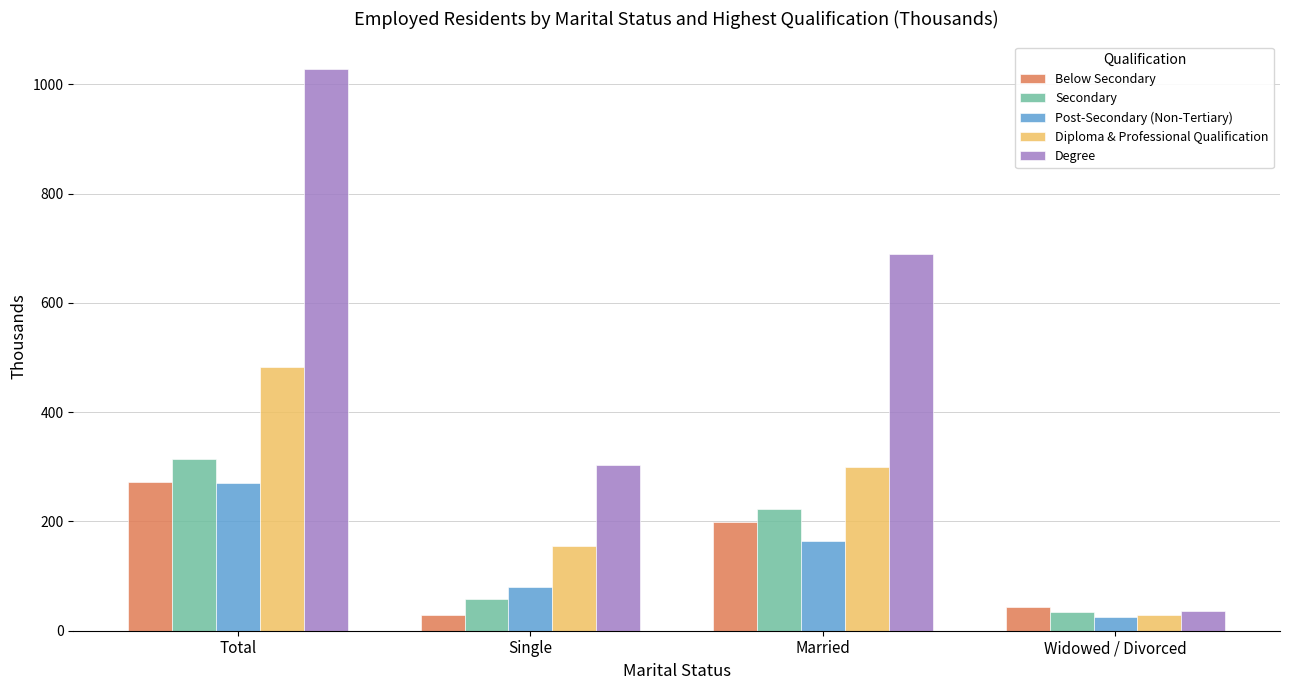

The value of Secondary at Total is 314.1. True or false?

True